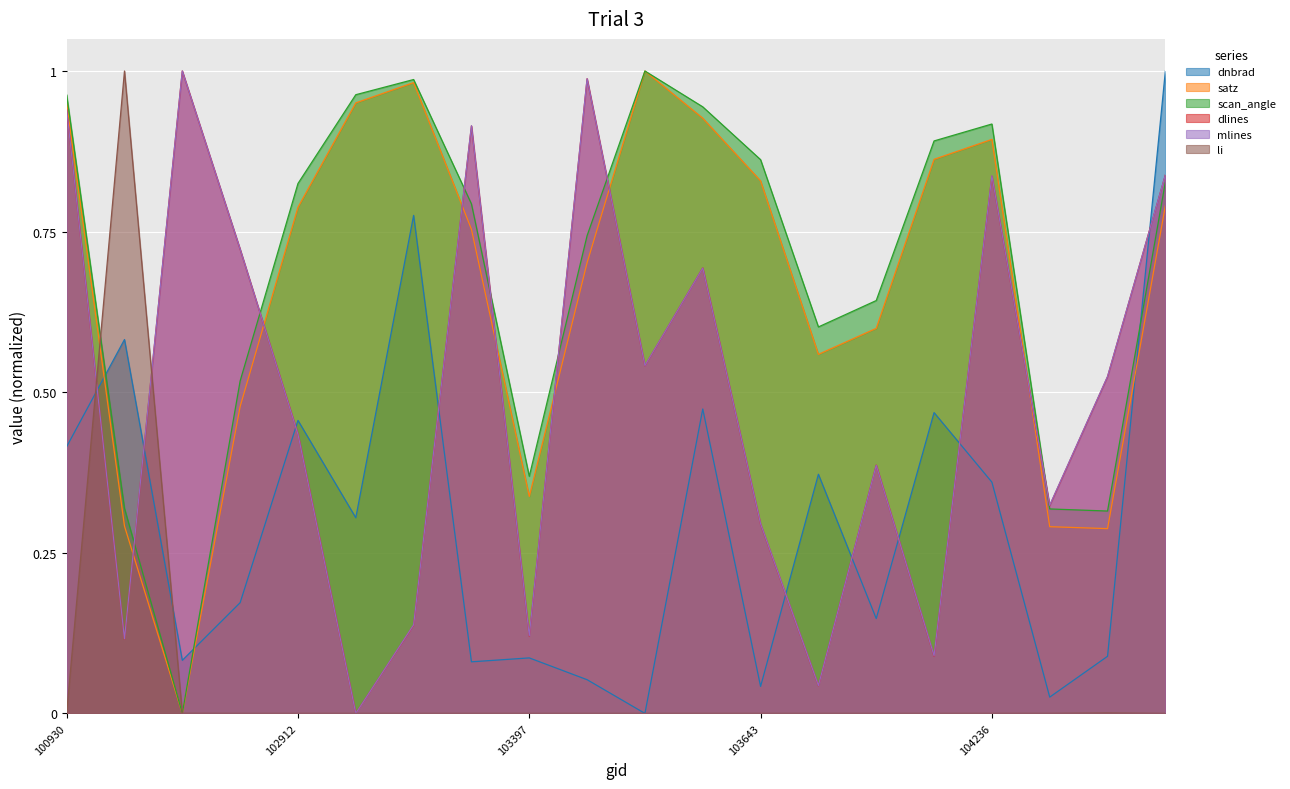

How many data points in dlines are above 0?

19